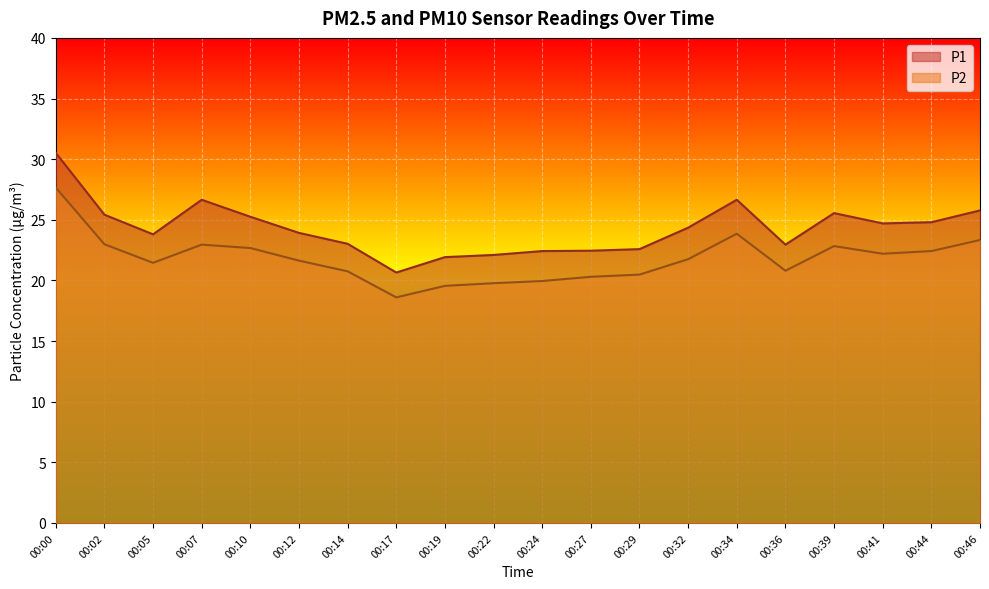

True or false: P1 has more than 1 interior local peaks.

True